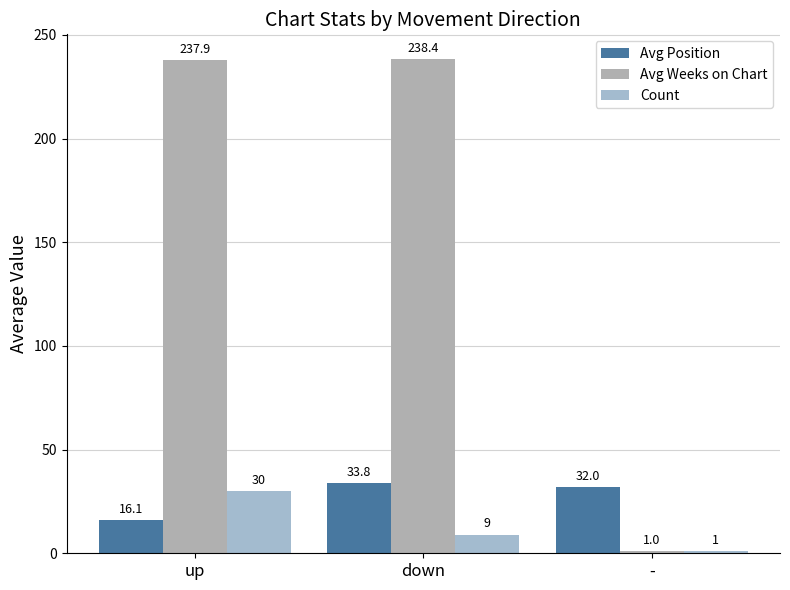

How many values in the Avg Weeks on Chart series are below 237?

1